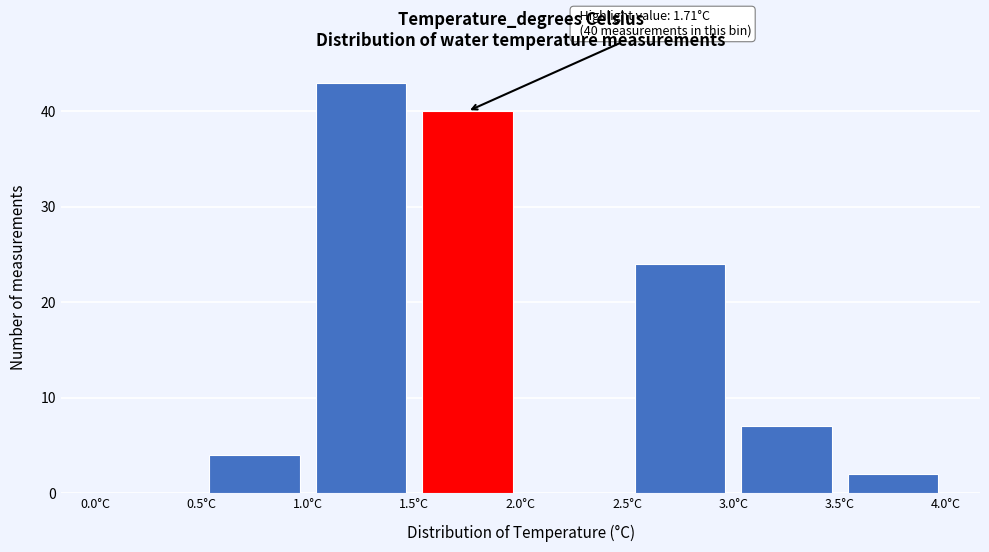

Over which range of the x-axis is the bar tallest?

1.0 to 1.5